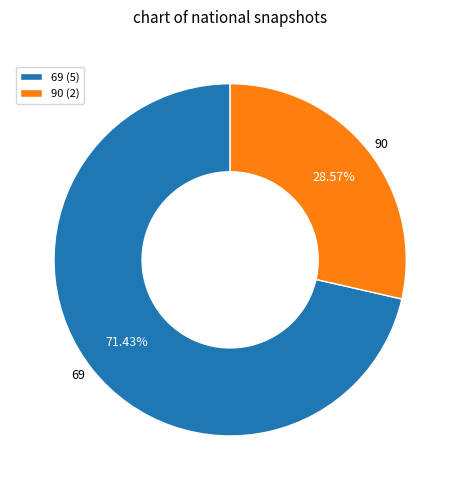

Is there a majority slice in this chart?

Yes